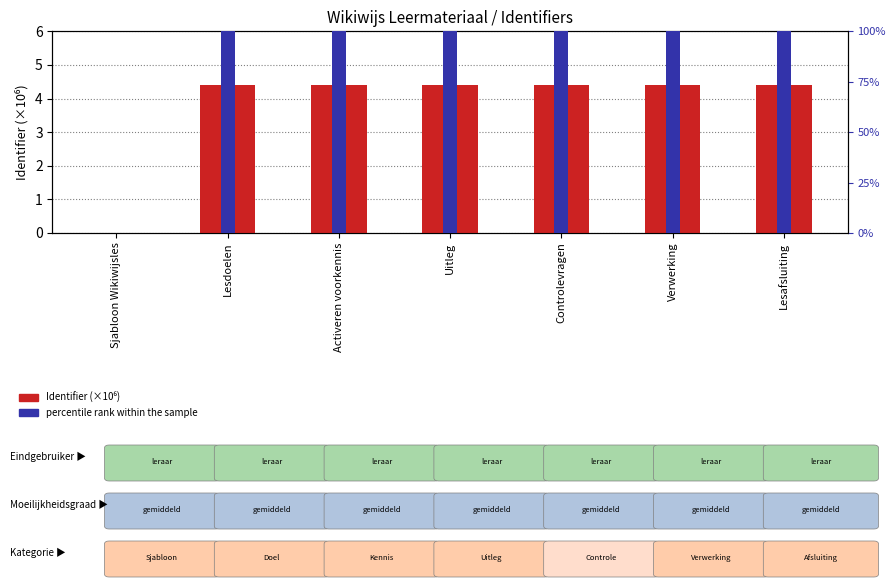

Reading left to right, extract all data points from this chart.

Identifier (millions): 0.0	4.4	4.4	4.4	4.4	4.4	4.4
percentile rank within the sample: 0.0	0.1	0.1	0.1	0.1	0.1	0.1